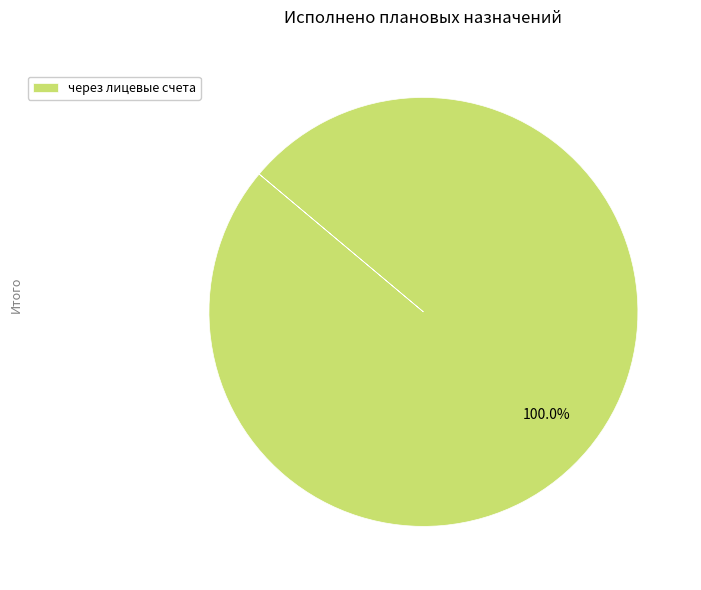

Rank the categories by value from highest to lowest.

через лицевые счета